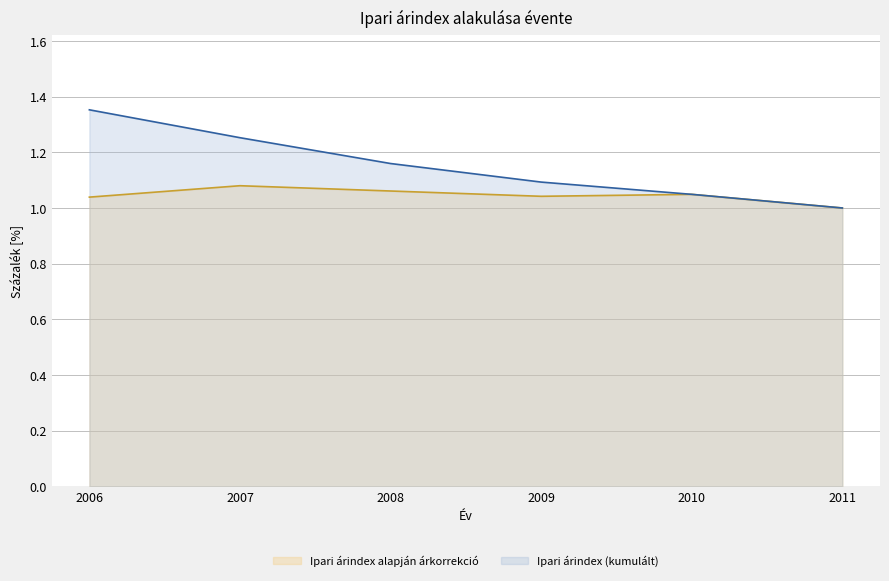

What is the value of the Ipari árindex (kumulált) point at the 1st from the left?

1.4